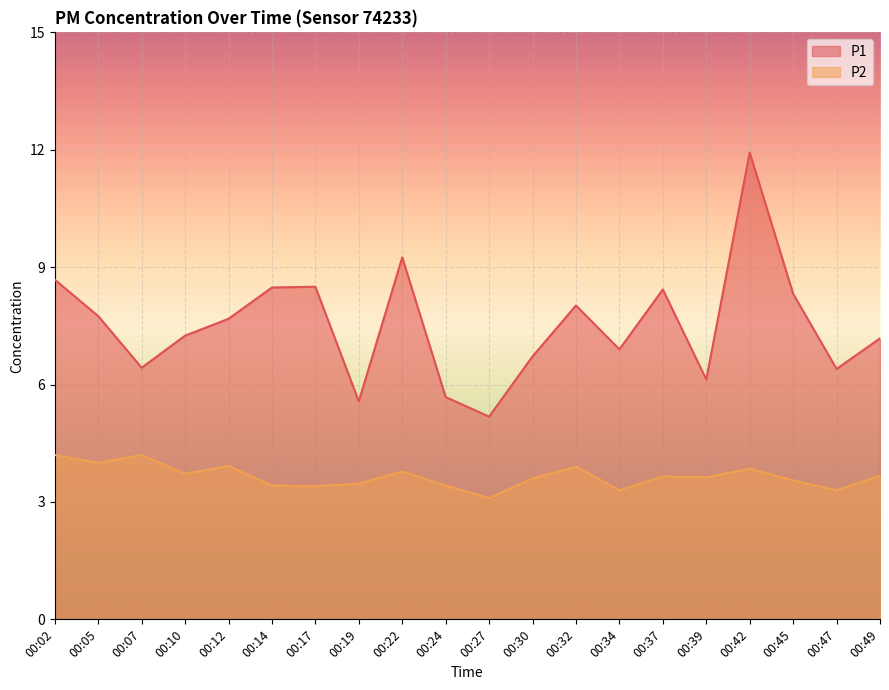

List the labels in order of P2 value, largest first.

00:02, 00:07, 00:05, 00:12, 00:32, 00:42, 00:22, 00:10, 00:49, 00:37, 00:39, 00:30, 00:45, 00:19, 00:14, 00:24, 00:17, 00:34, 00:47, 00:27